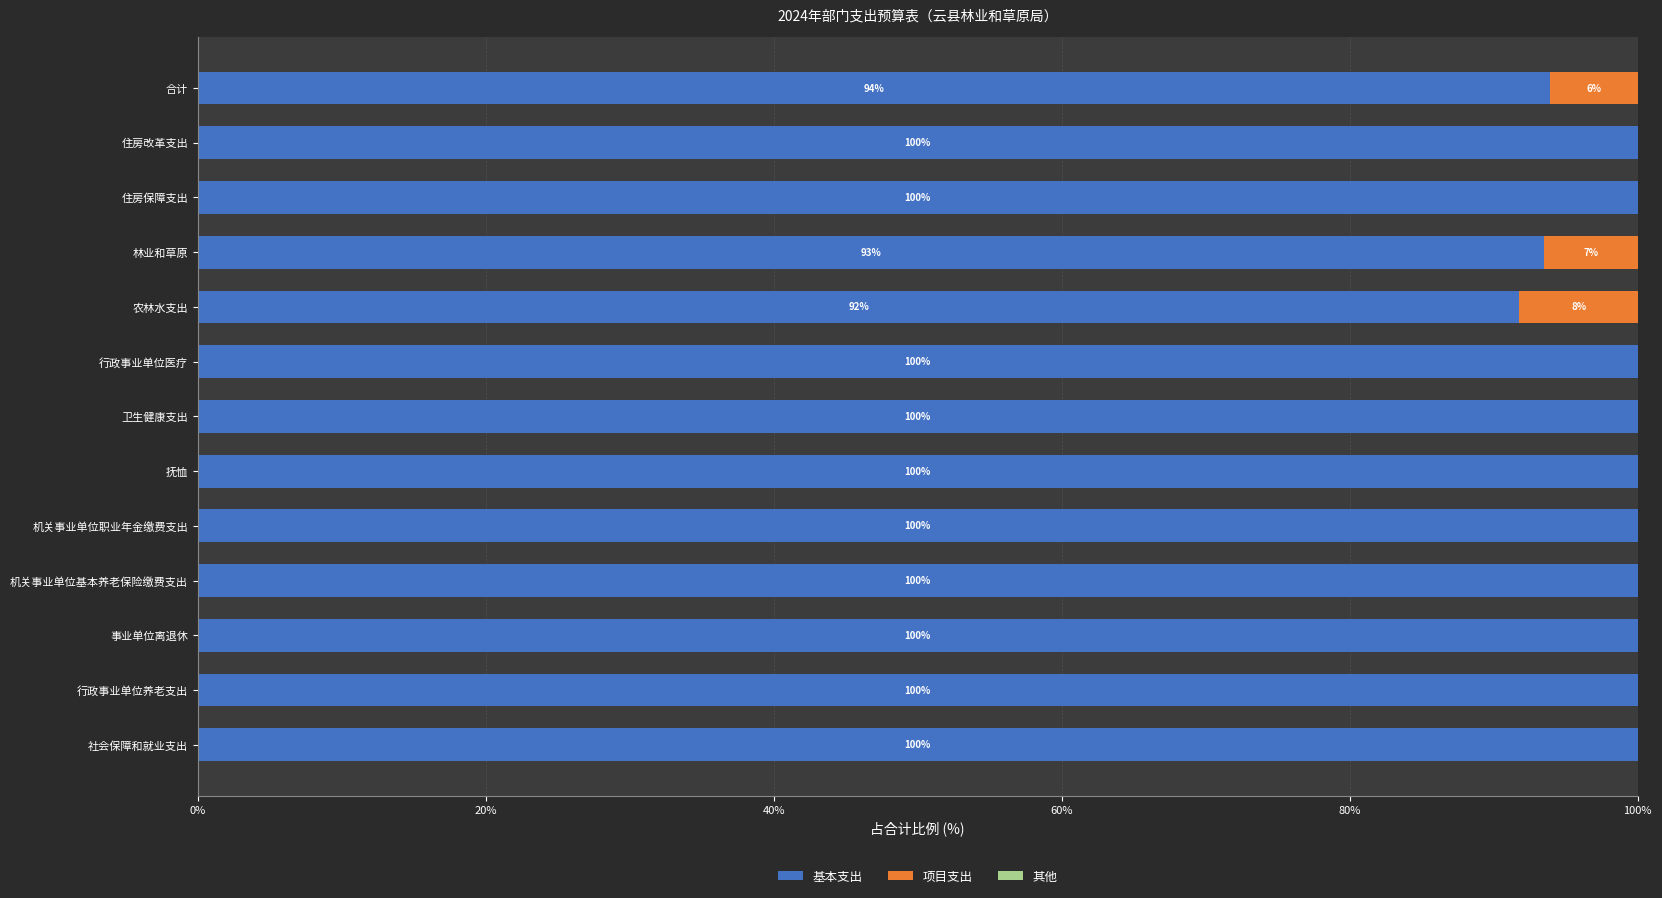

What is the total value across all series at 社会保障和就业支出?

100.0